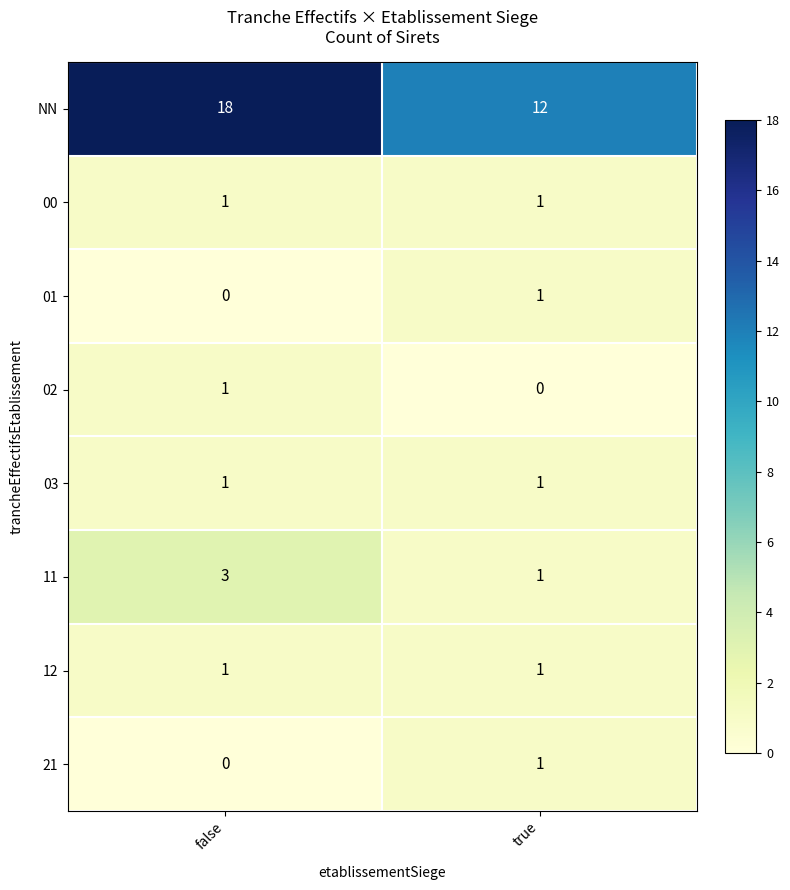

Which label corresponds to the largest value in the chart?

false